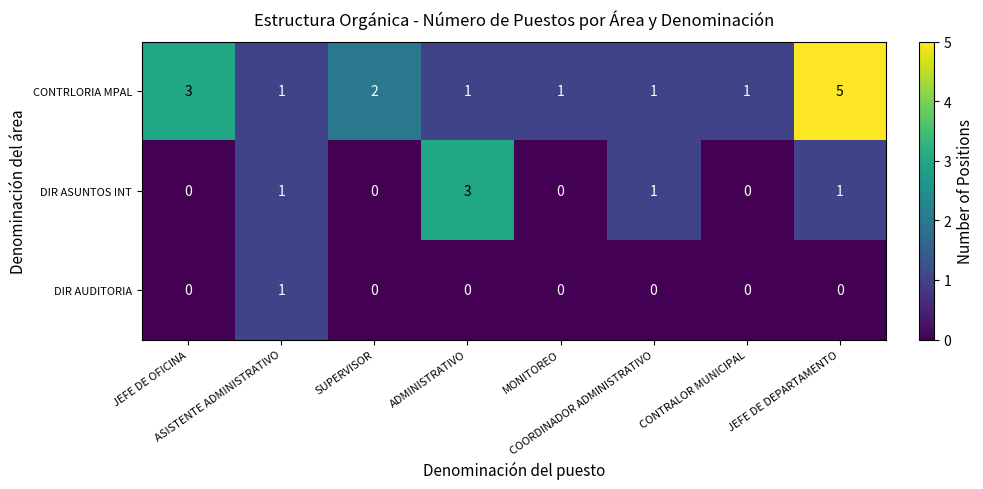

Count the DIR ASUNTOS INT values in the range 0 to 1.

7